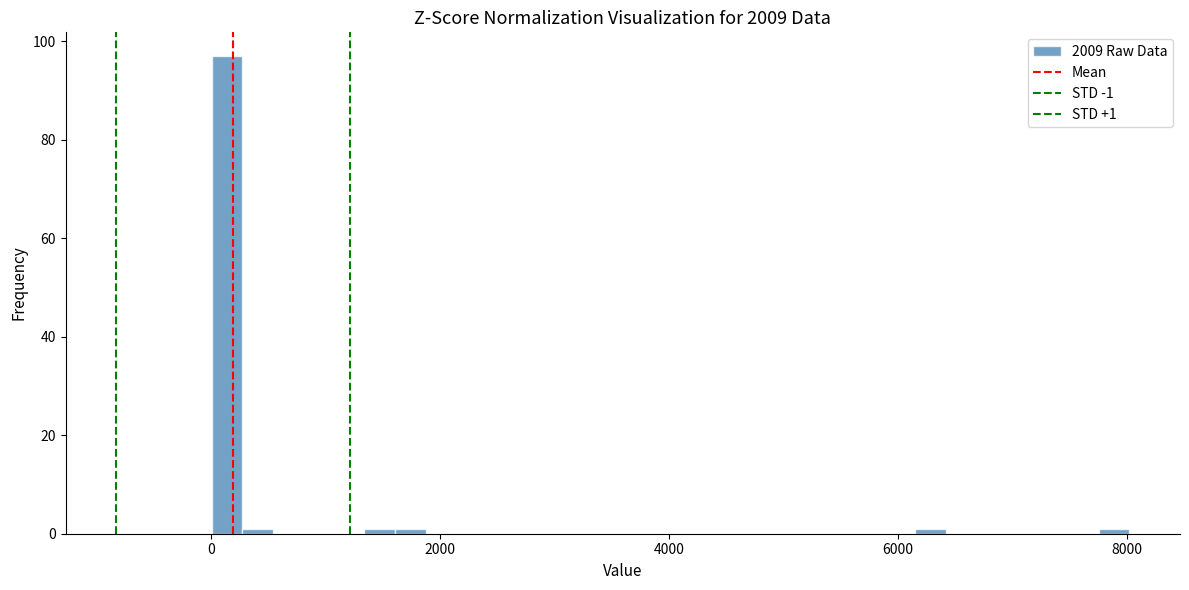

Read against the x-axis, roughly where is the centre of the tallest bar?

200